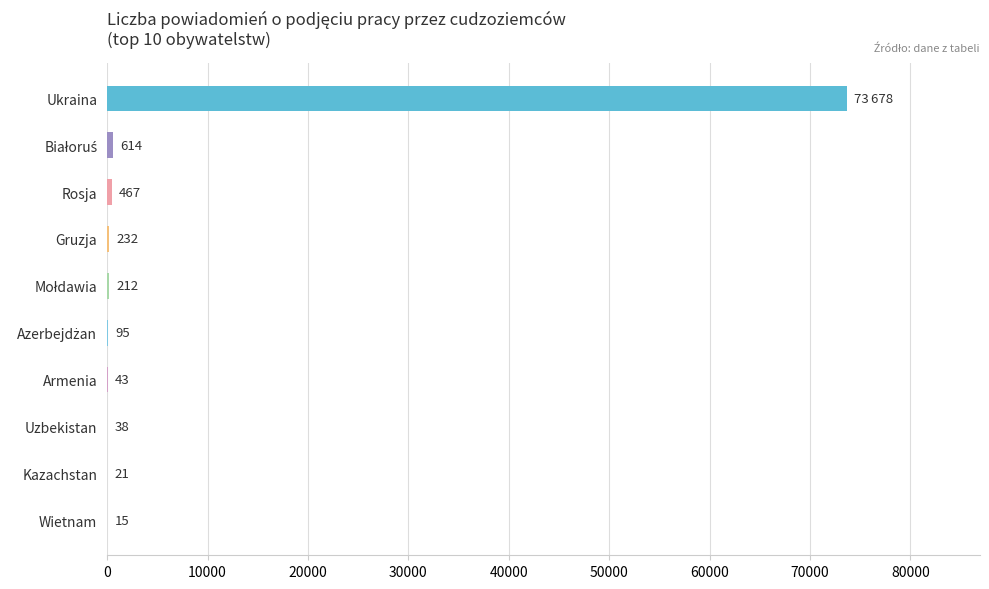

What is the greatest value displayed?

73678